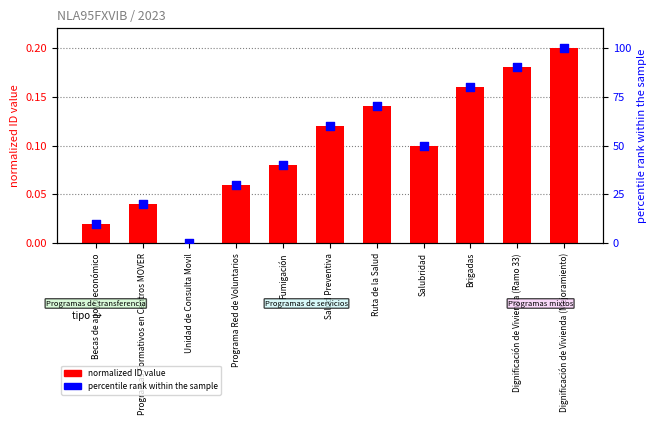

What are all the series names shown in the legend?

normalized ID value, percentile rank within the sample